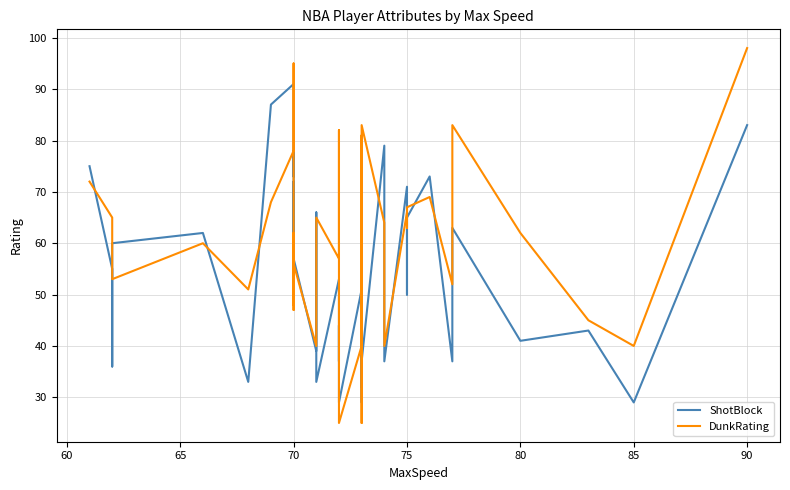

How many data points in ShotBlock are less than 57?

20